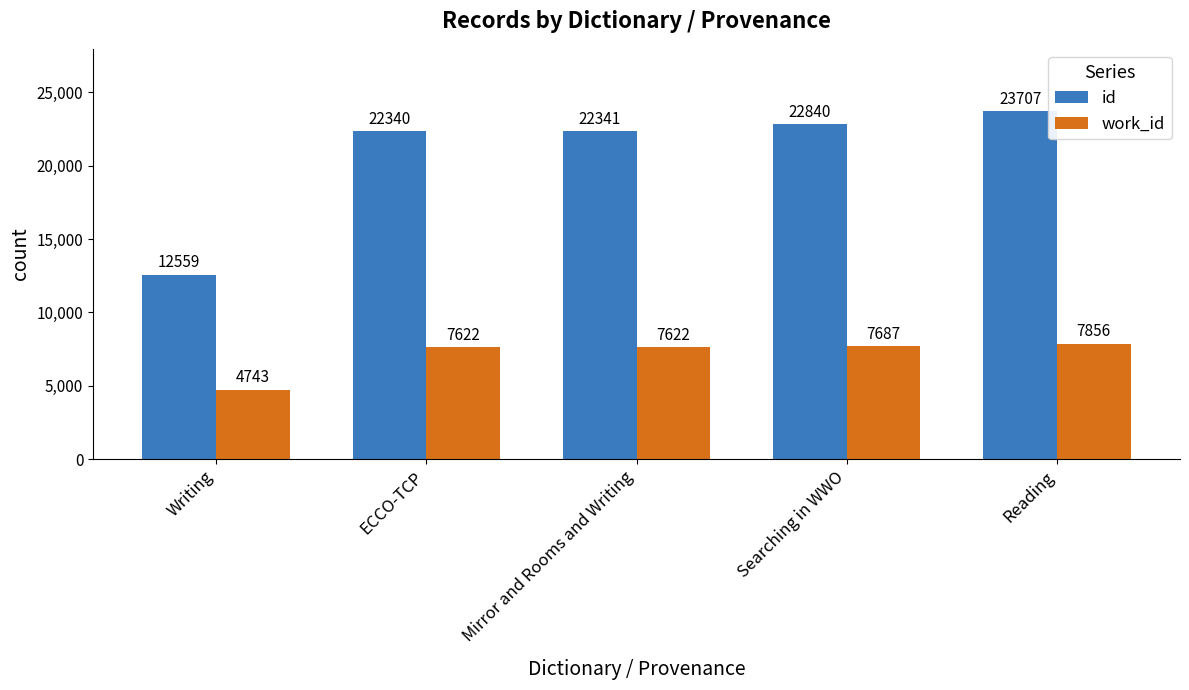

What is the sum of the id values at Writing and Searching in WWO?

35399